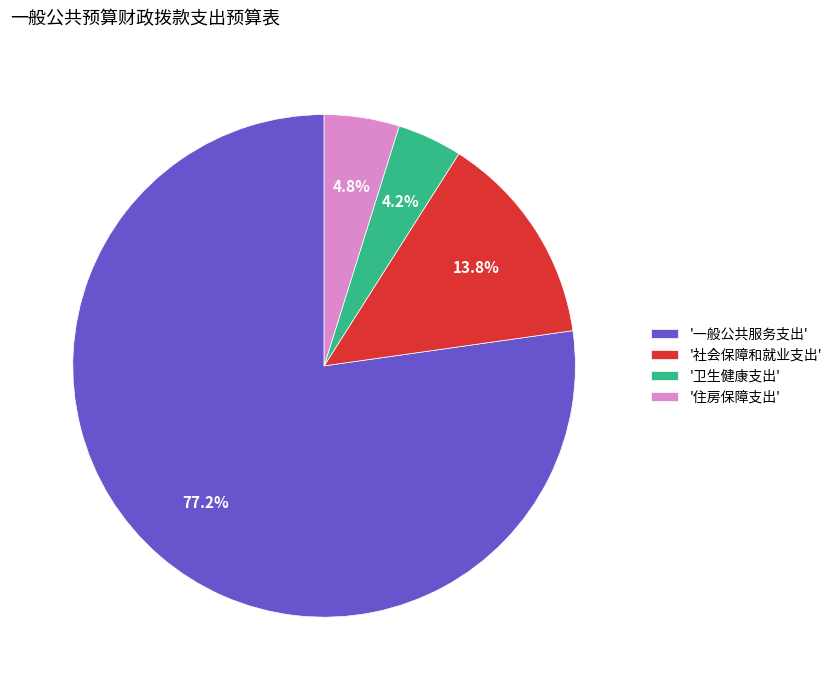

Approximately how many times larger is the value at '卫生健康支出' compared to '社会保障和就业支出'?

0.3